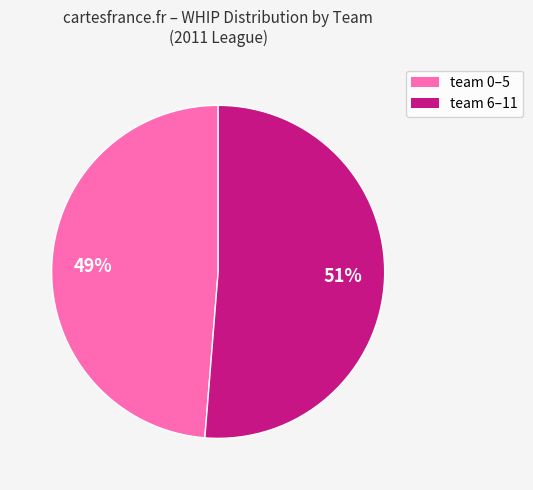

To the nearest percent, what is the combined percentage of team 0–5 and team 6–11?

100%